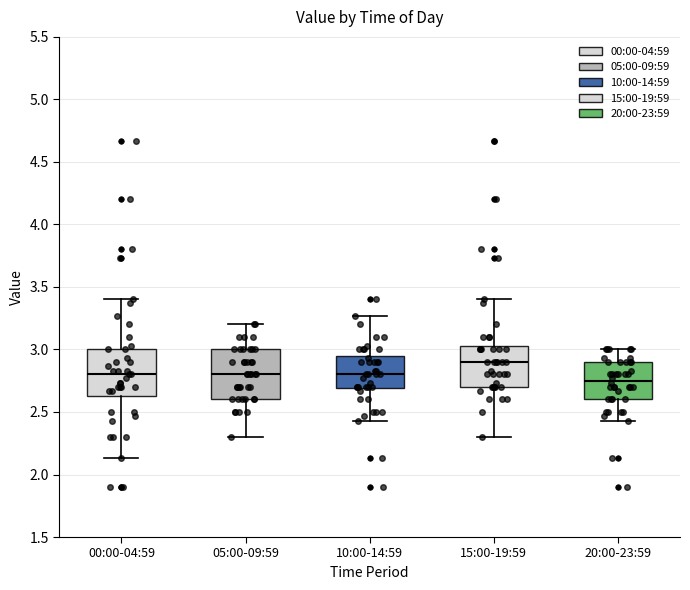

Reading left to right, read every box against the y-axis: the position of its median line, the range the box covers, and the ends of its whiskers. The values are not printed on the chart, so give them approximately, as read against the axis.

00:00-04:59: median 2.80, box 2.65 to 3.00, whiskers 2.15 to 3.40
05:00-09:59: median 2.80, box 2.60 to 3.00, whiskers 2.30 to 3.20
10:00-14:59: median 2.80, box 2.70 to 2.95, whiskers 2.45 to 3.25
15:00-19:59: median 2.90, box 2.70 to 3.05, whiskers 2.30 to 3.40
20:00-23:59: median 2.75, box 2.60 to 2.90, whiskers 2.45 to 3.00